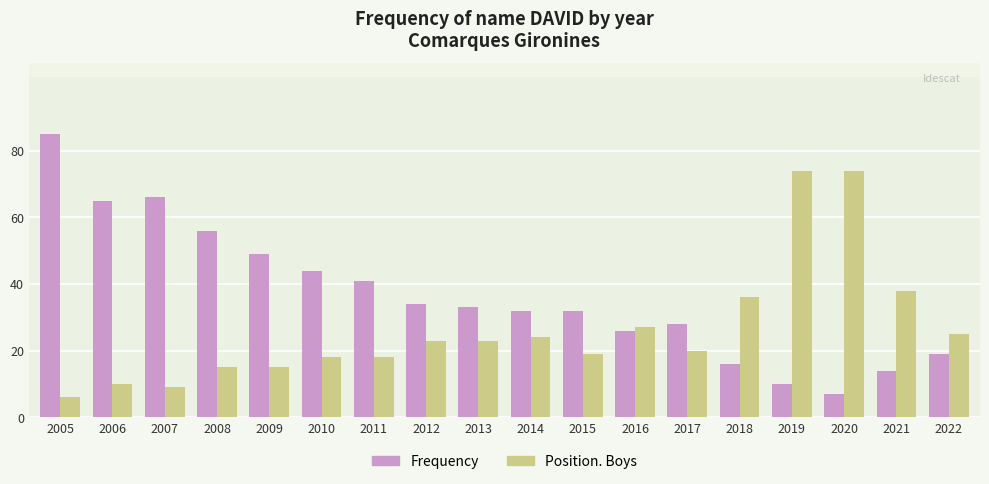

Reading left to right, list all the values displayed in this chart.

Frequency: 2005=85	2006=65	2007=66	2008=56	2009=49	2010=44	2011=41	2012=34	2013=33	2014=32	2015=32	2016=26	2017=28	2018=16	2019=10	2020=7	2021=14	2022=19
Position. Boys: 2005=6	2006=10	2007=9	2008=15	2009=15	2010=18	2011=18	2012=23	2013=23	2014=24	2015=19	2016=27	2017=20	2018=36	2019=74	2020=74	2021=38	2022=25